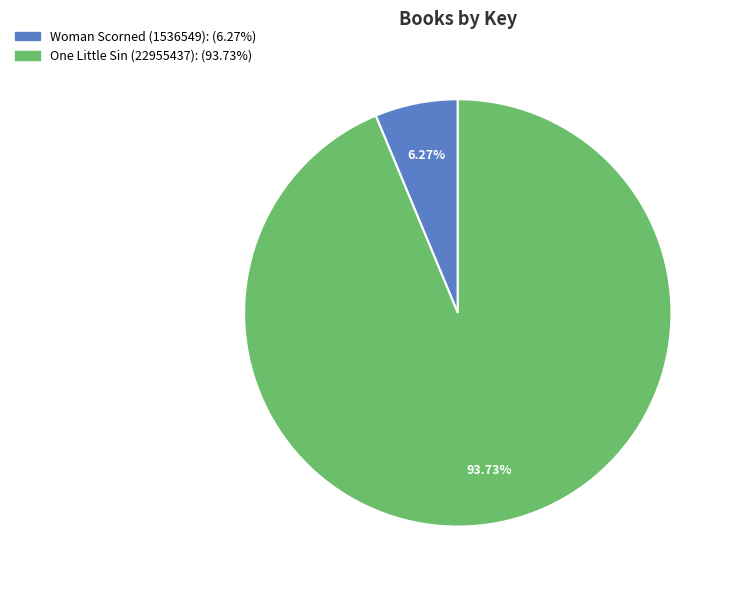

Is it true that One Little Sin (22955437) is 94% of the pie?

True